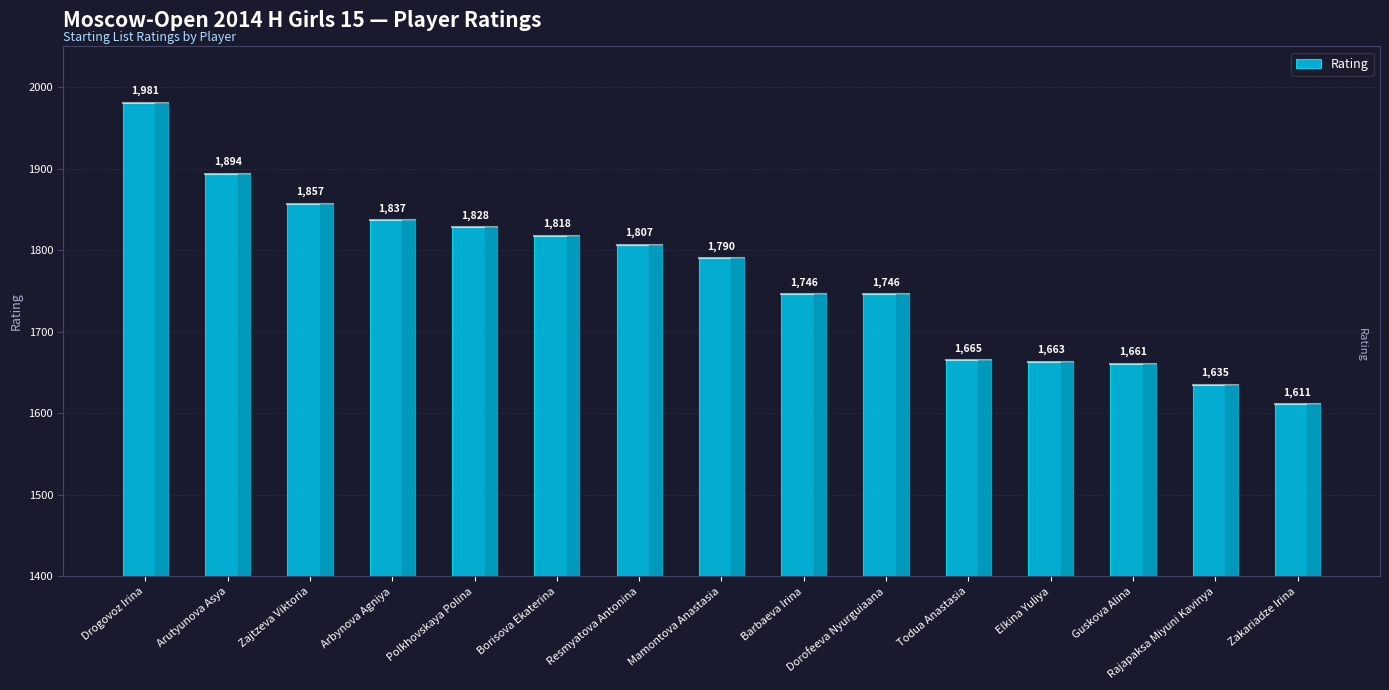

Reading left to right, list all the values displayed in this chart.

Drogovoz Irina=1981	Arutyunova Asya=1894	Zajtzeva Viktoria=1857	Arbynova Agniya=1837	Polkhovskaya Polina=1828	Borisova Ekaterina=1818	Resmyatova Antonina=1807	Mamontova Anastasia=1790	Barbaeva Irina=1746	Dorofeeva Nyurguiaana=1746	Todua Anastasia=1665	Elkina Yuliya=1663	Guskova Alina=1661	Rajapaksa Miyuni Kavinya=1635	Zakariadze Irina=1611